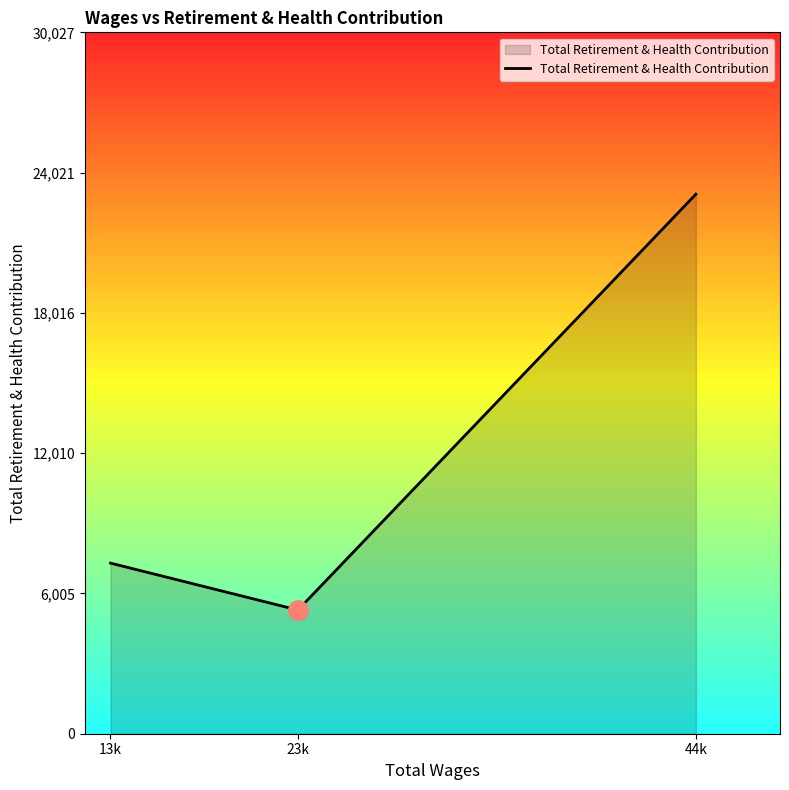

Rank the categories by value from highest to lowest.

44k, 13k, 23k